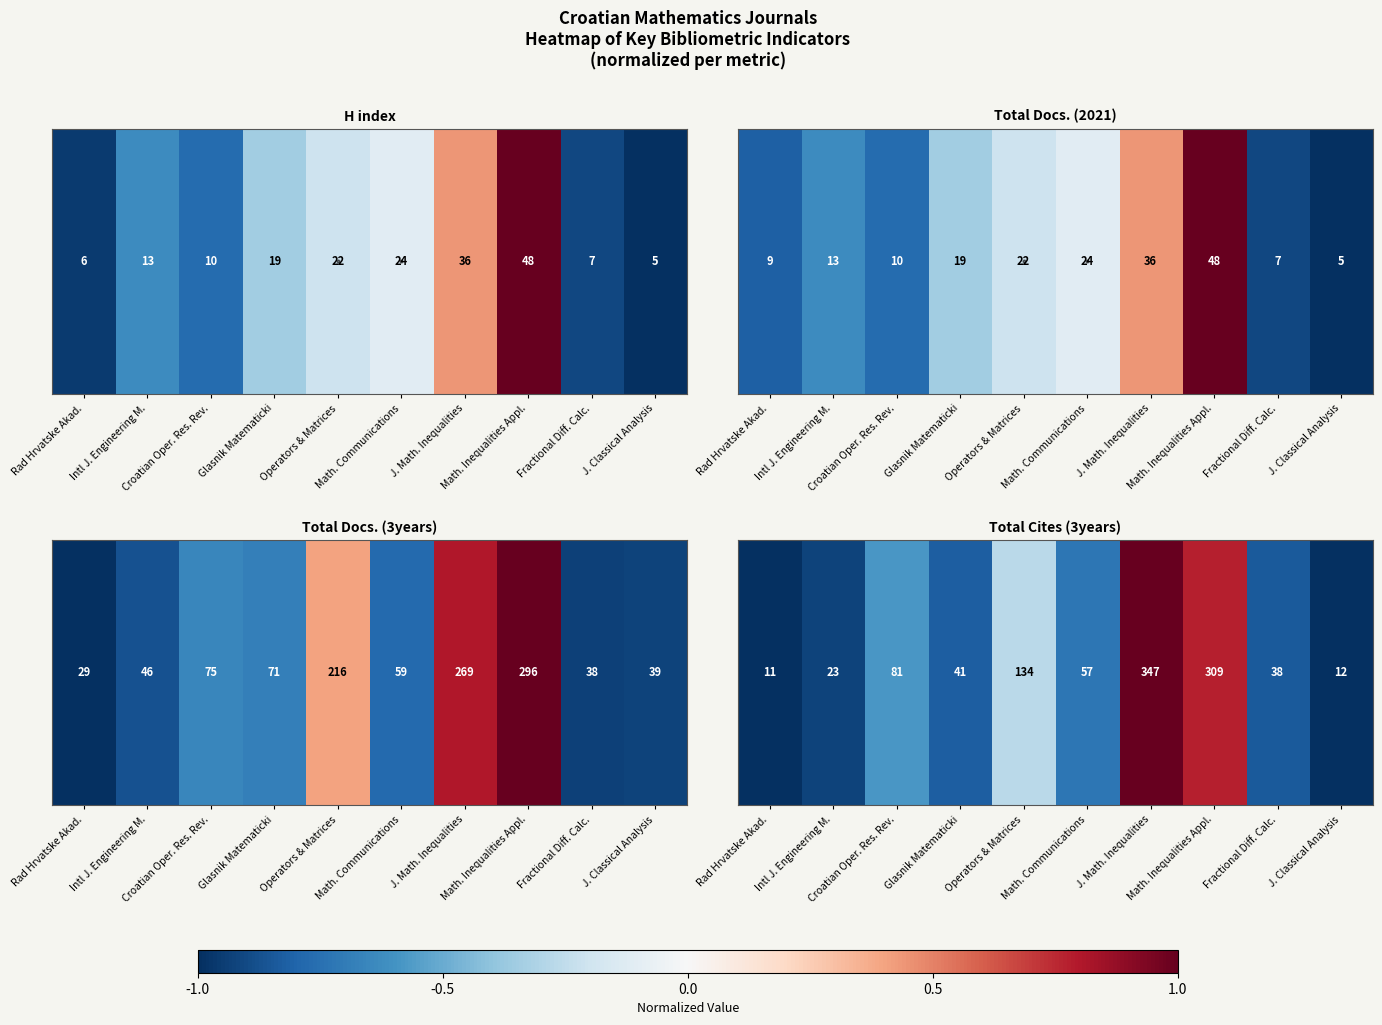

How many data points are above 0?

2